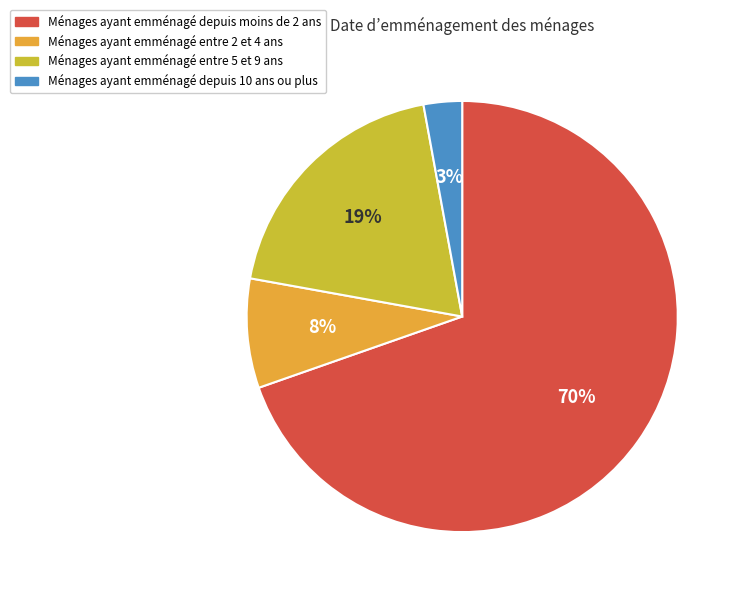

How many segments does this pie chart have?

4